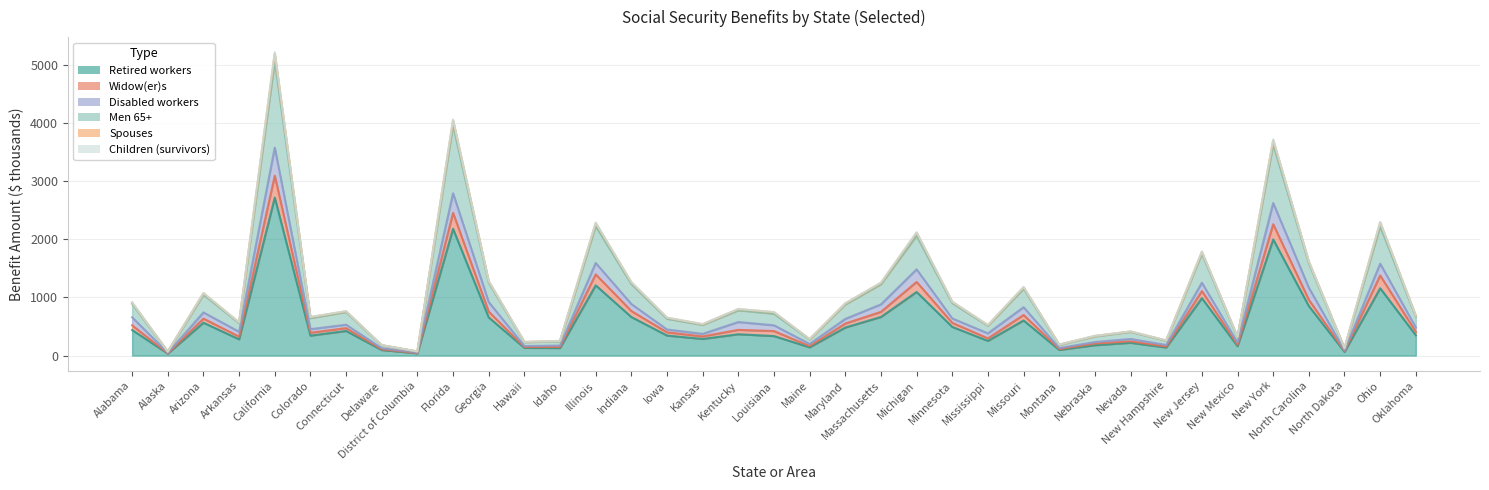

True or false: Children (survivors) and Retired workers intersect in this chart.

False